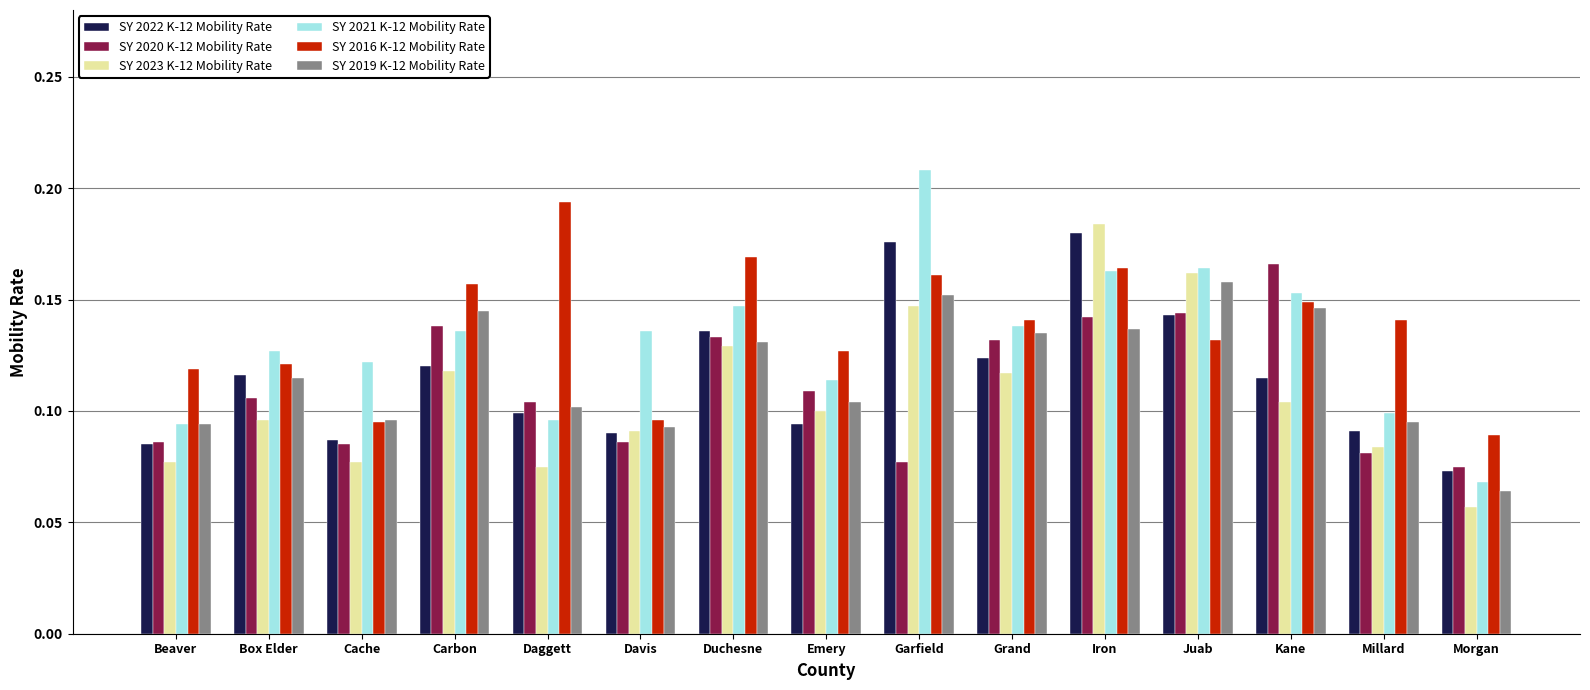

Which series has the widest spread of values?

SY 2021 K-12 Mobility Rate